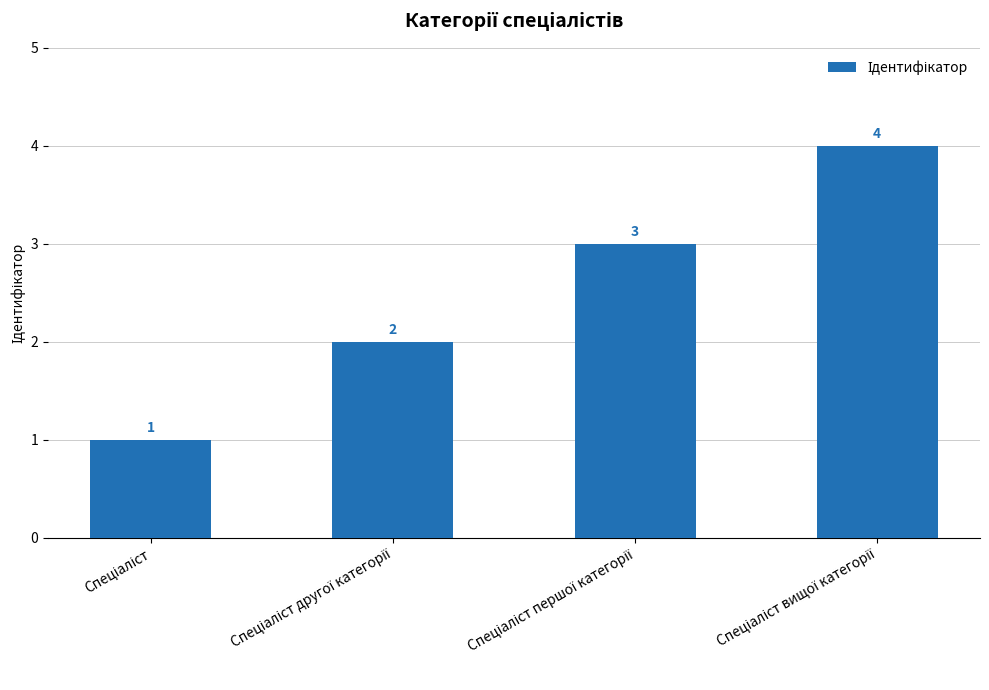

What is the sum of all values?

10